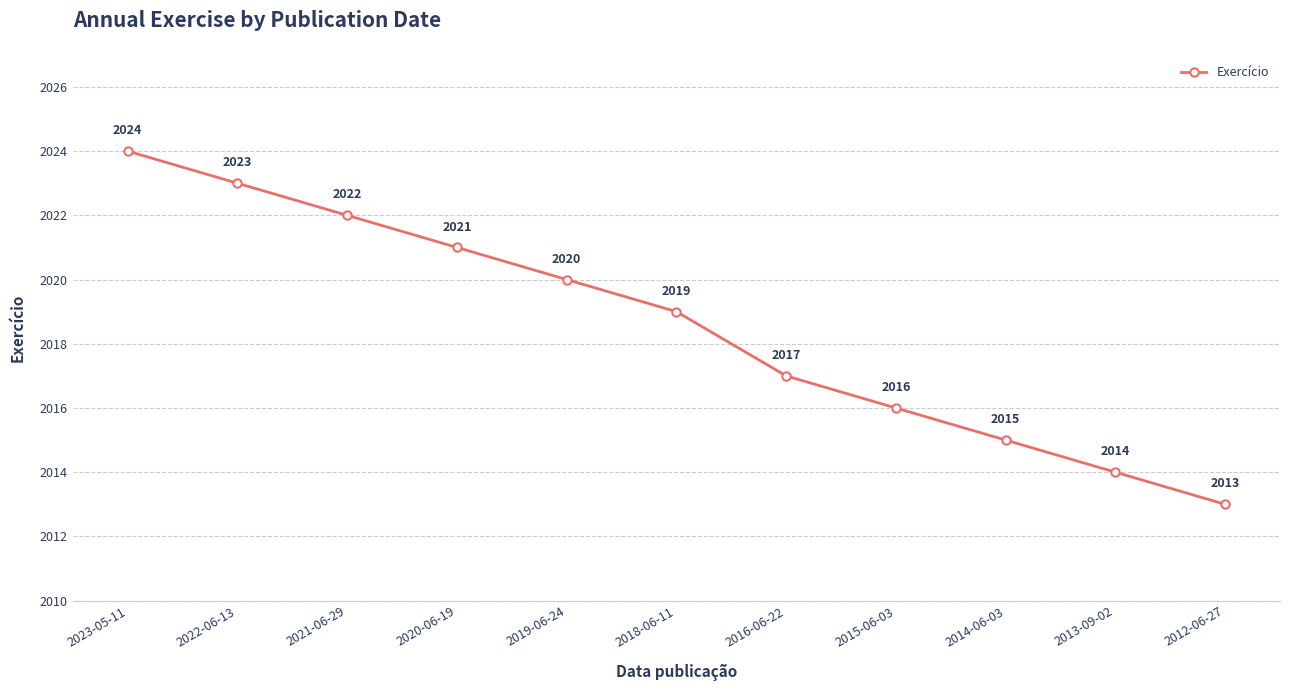

Rank the categories by value from highest to lowest.

2023-05-11, 2022-06-13, 2021-06-29, 2020-06-19, 2019-06-24, 2018-06-11, 2016-06-22, 2015-06-03, 2014-06-03, 2013-09-02, 2012-06-27